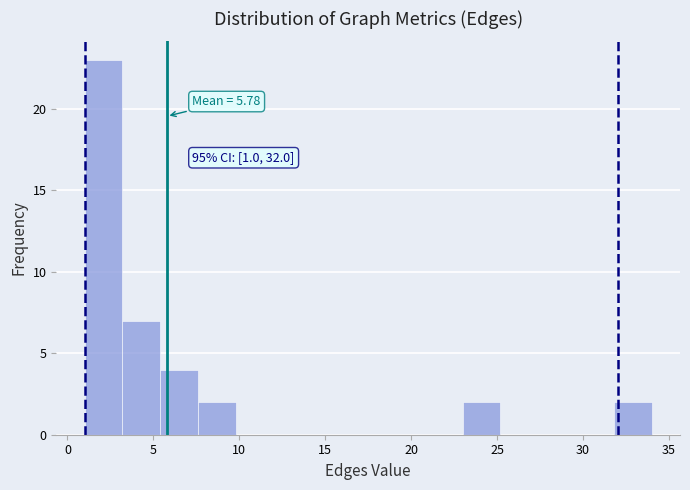

Which range on the x-axis has the tallest bar?

1.0 to 3.2